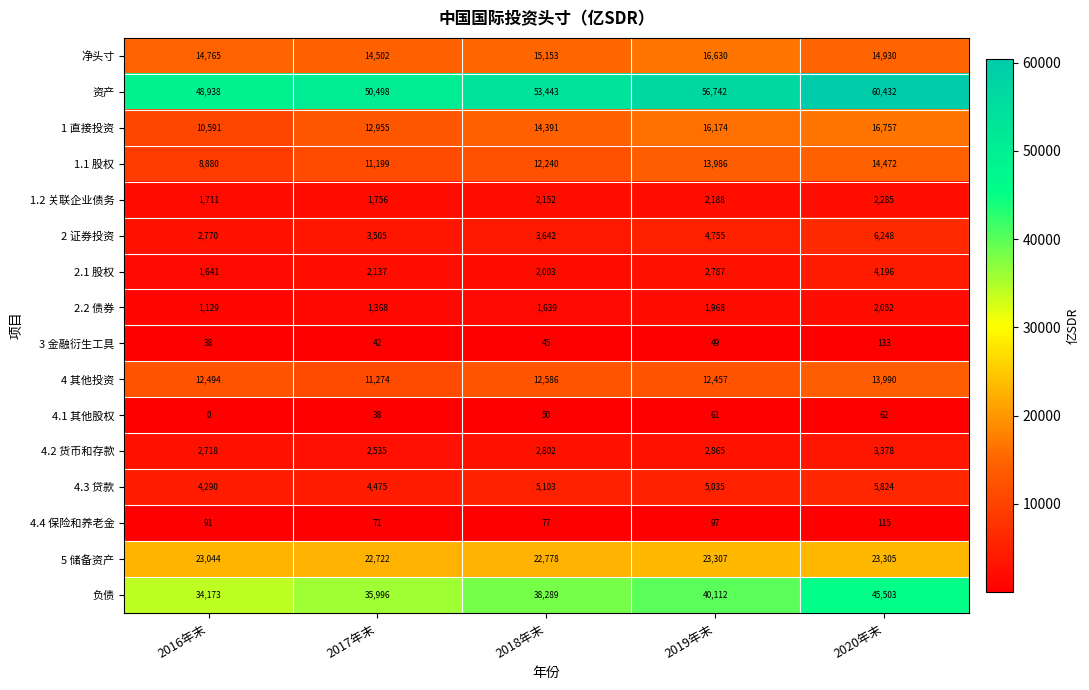

At how many categories does at least one series exceed 16509?

5